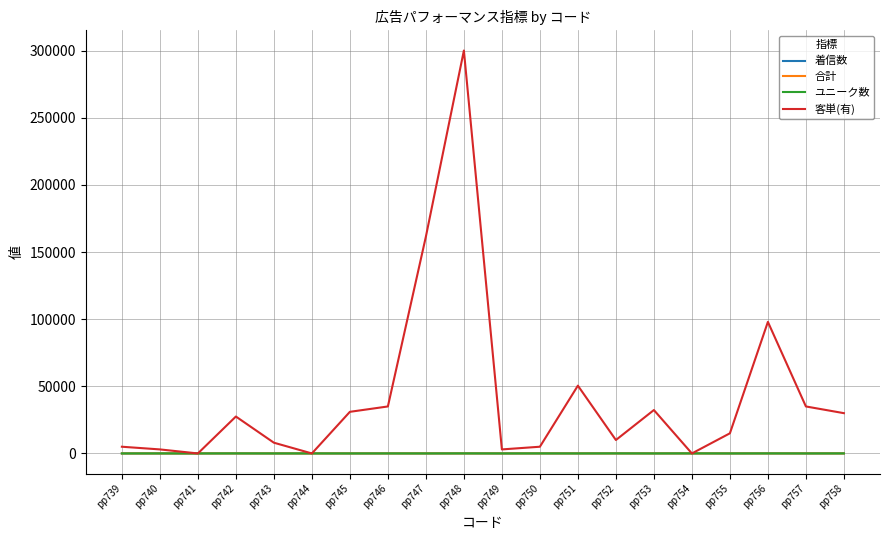

Which series has the largest total across all categories?

客単(有)